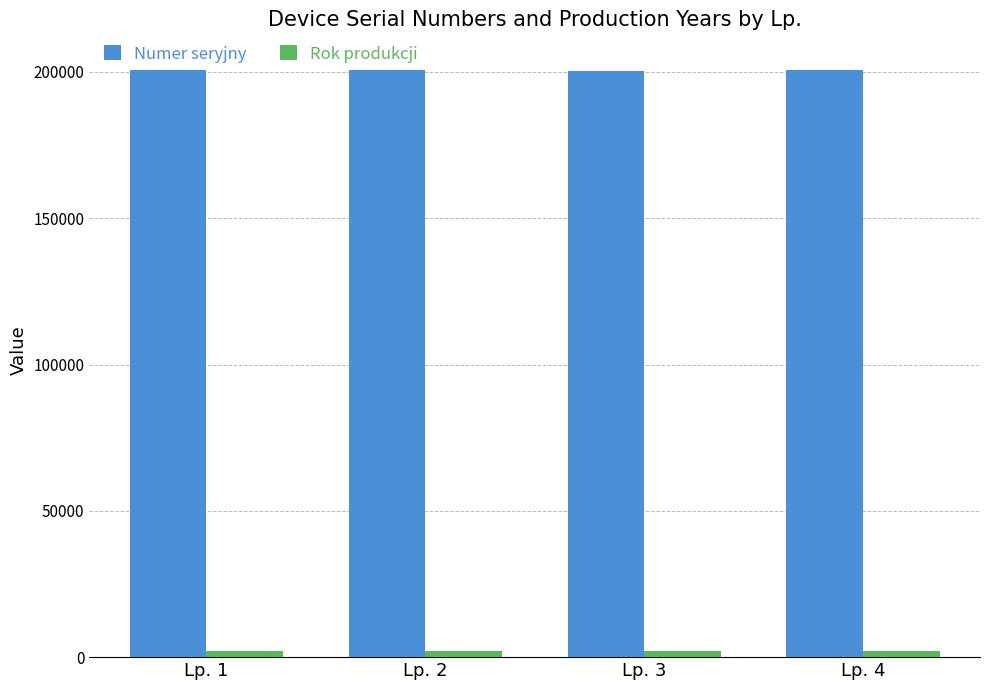

What is the smallest value displayed?

2013